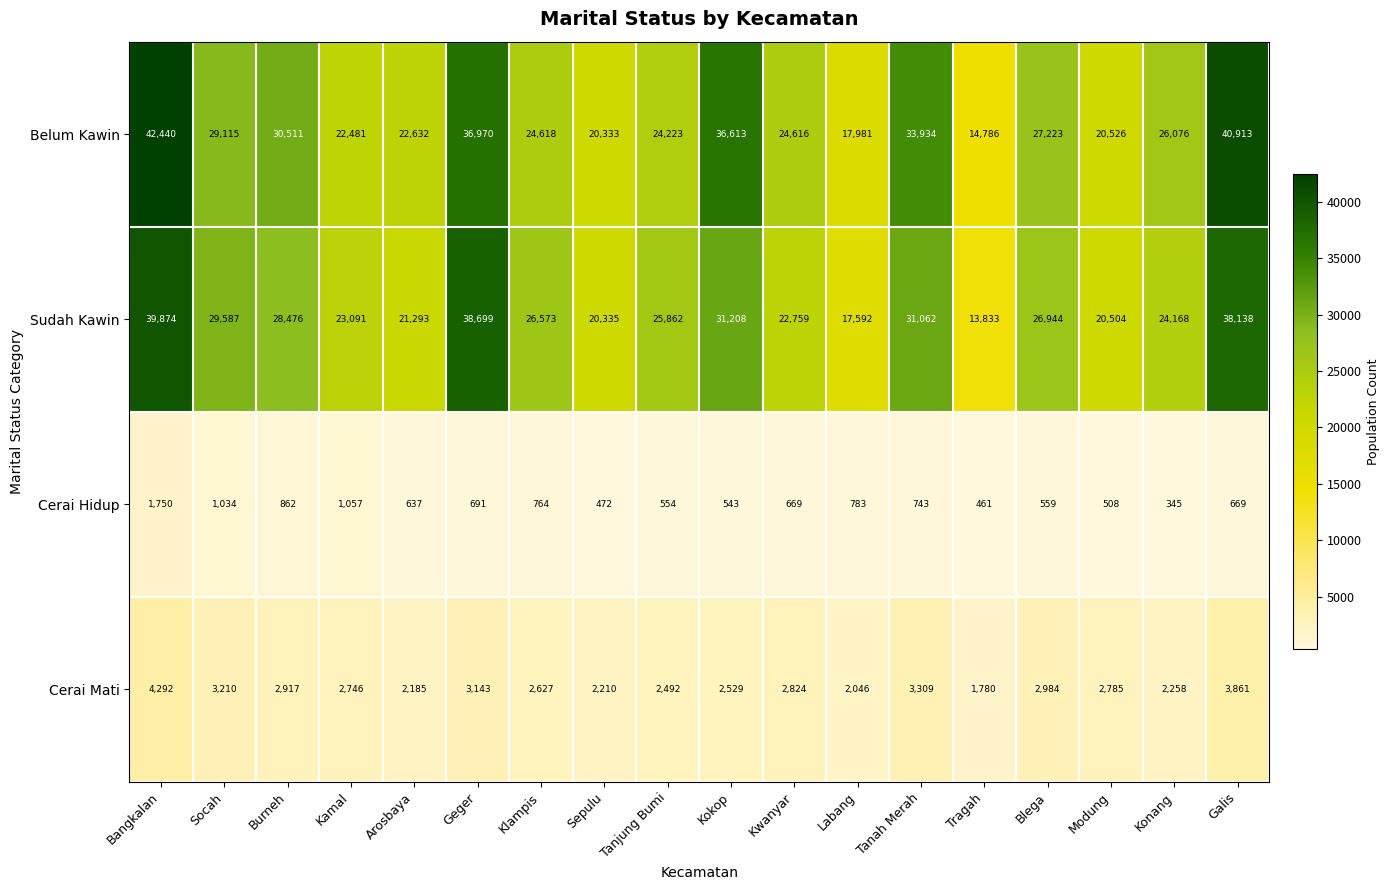

At how many categories does at least one series exceed 21519?

14